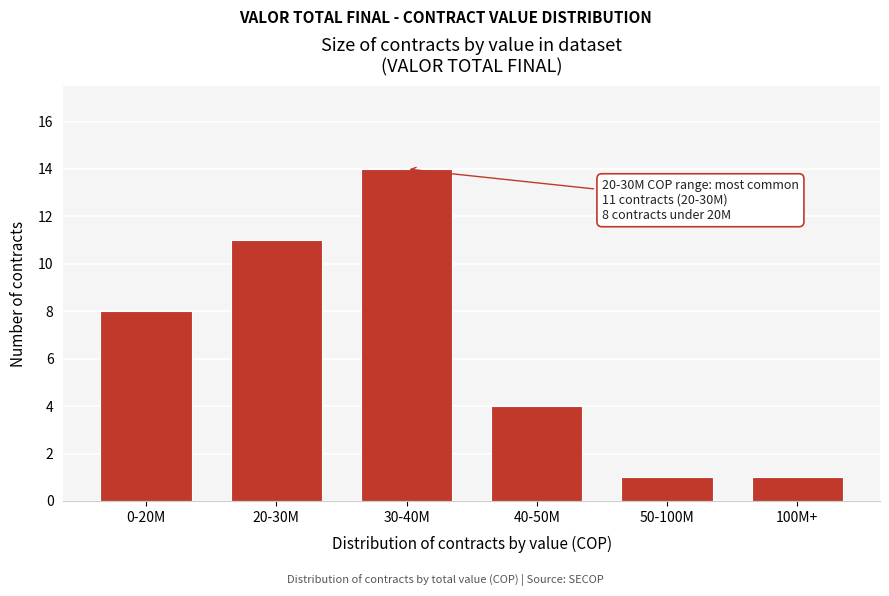

Reading left to right, transcribe all the data shown in this chart.

8	11	14	4	1	1